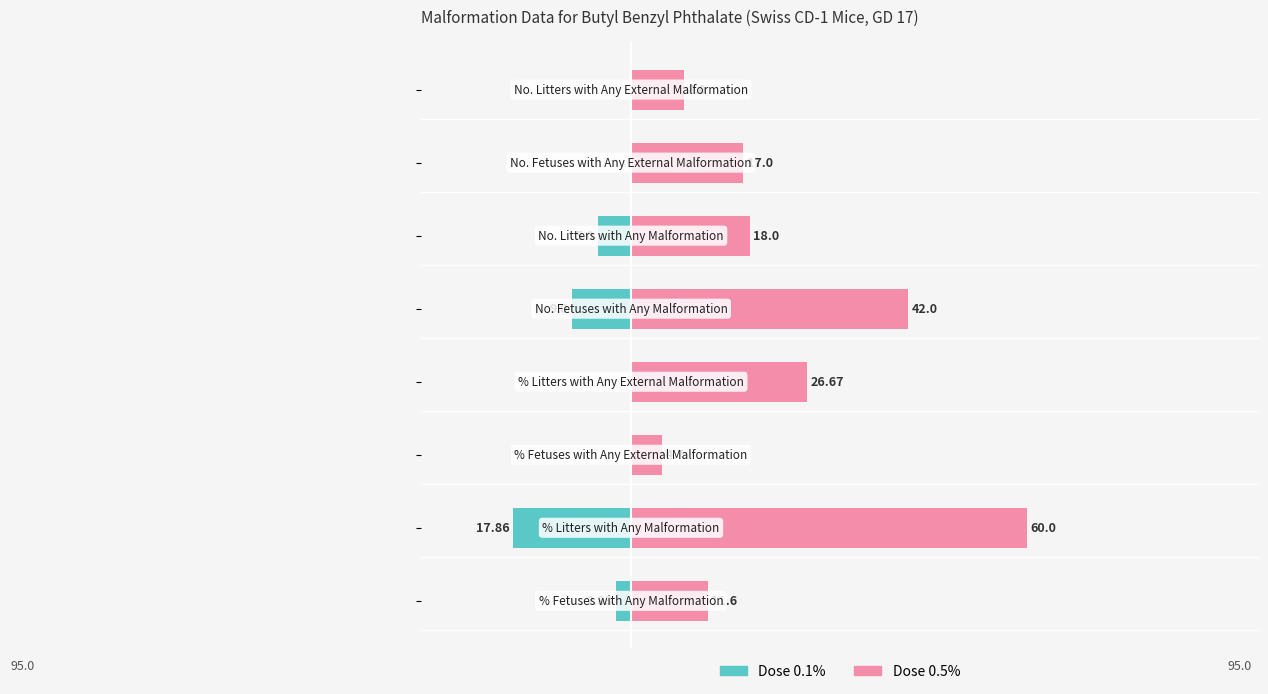

How many bars are there in each group?

2